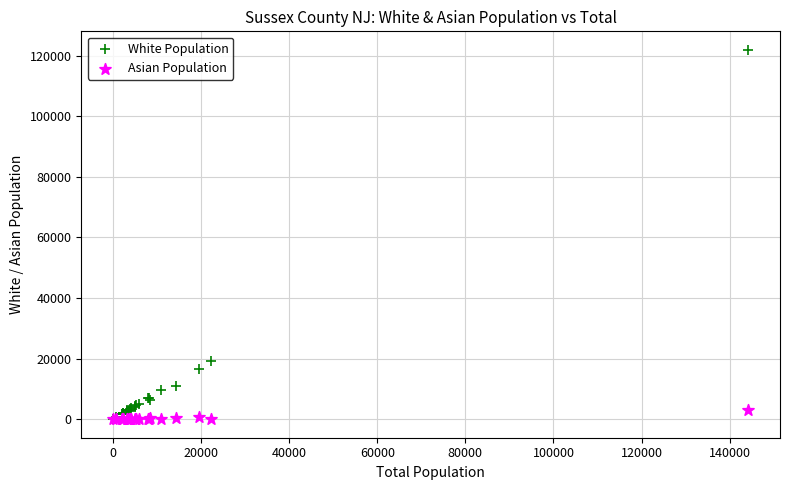

Across all series, what Y value is closest to 60939?

19357